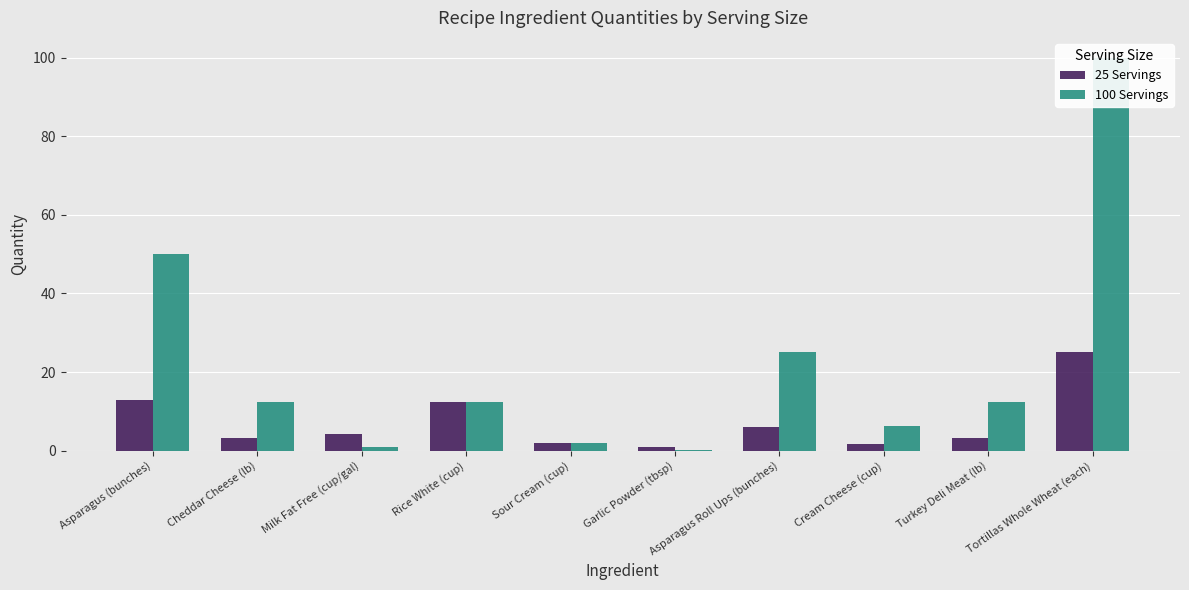

True or false: 100 Servings has a value of 0.2 at Garlic Powder (tbsp).

True